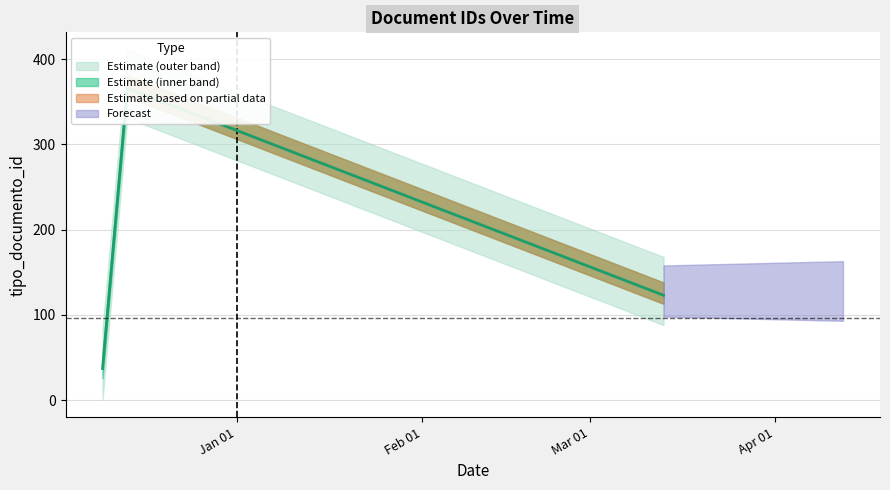

What is the difference between the values at 2017-03-13 07:57:01 and 2016-12-09 13:13:51?

87